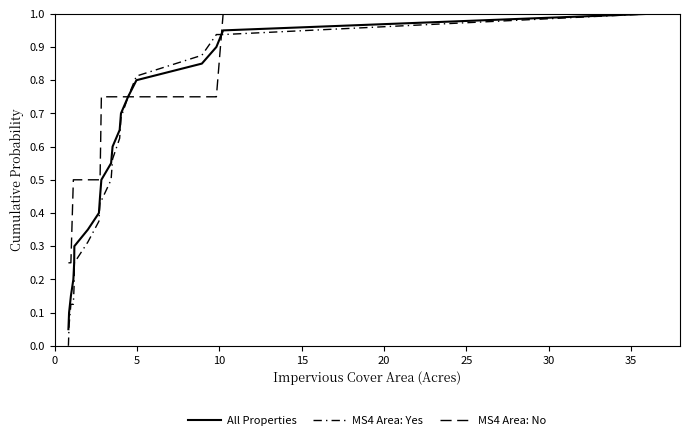

What is the average value of the MS4 Area: No series?

0.6